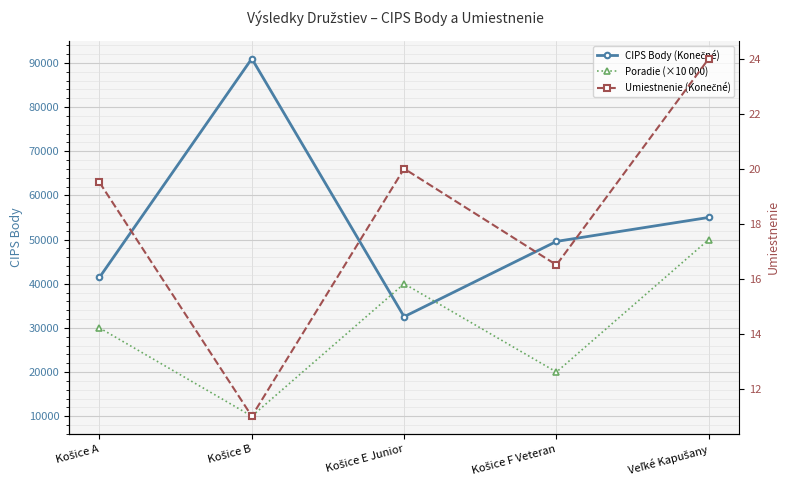

Is this an area chart (filled region under the line)?

No